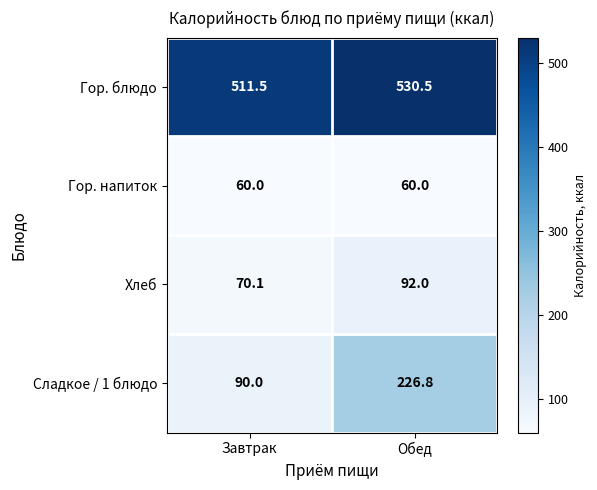

What is the spread (max minus min) of values at Обед?

470.5